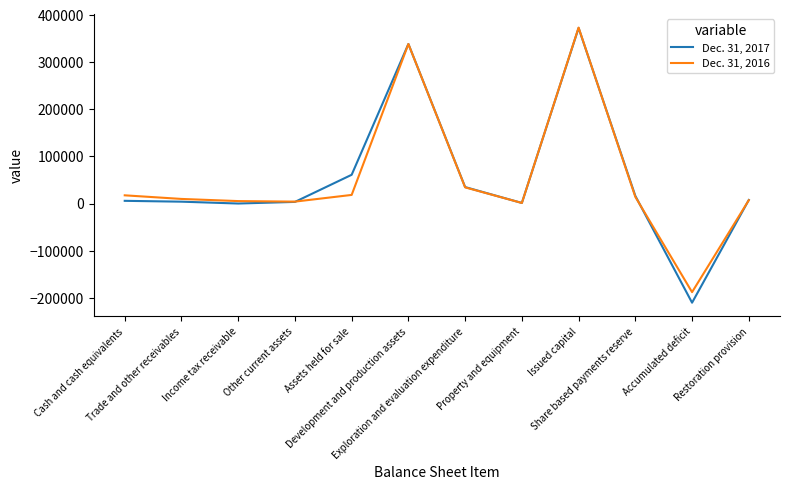

Which series has the widest spread of values?

Dec. 31, 2017